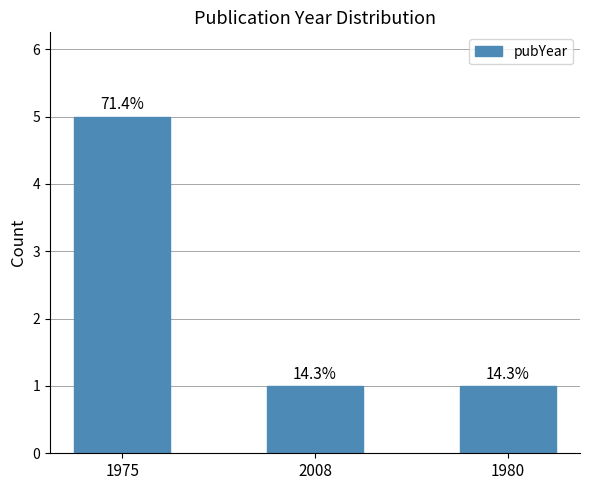

What position from the right is 2008?

2